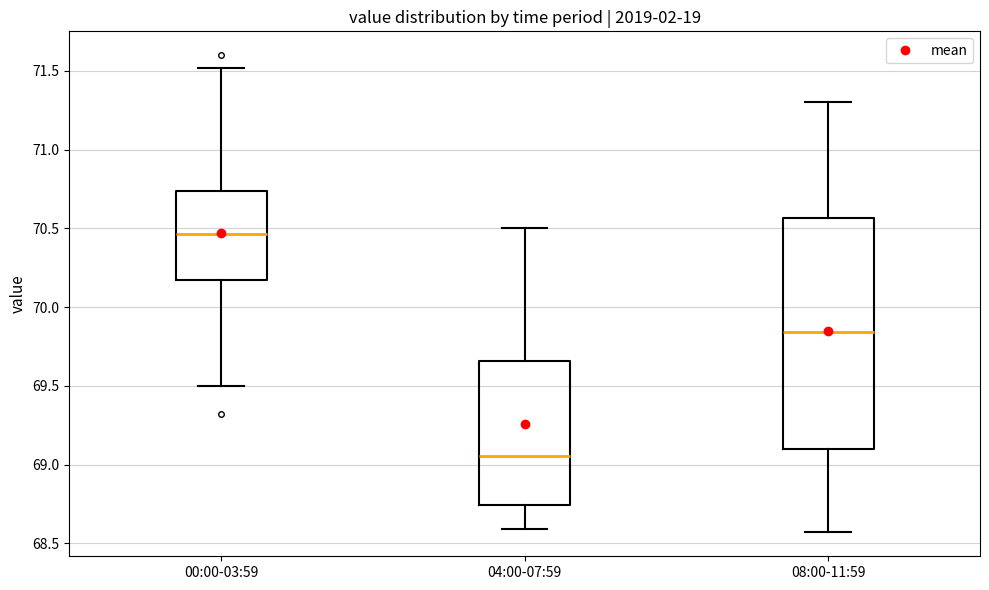

Reading left to right, read every box against the y-axis: the position of its median line, the range the box covers, and the ends of its whiskers. The values are not printed on the chart, so give them approximately, as read against the axis.

00:00-03:59: median 70.45, box 70.15 to 70.75, whiskers 69.50 to 71.50
04:00-07:59: median 69.05, box 68.75 to 69.65, whiskers 68.60 to 70.50
08:00-11:59: median 69.85, box 69.10 to 70.55, whiskers 68.55 to 71.30